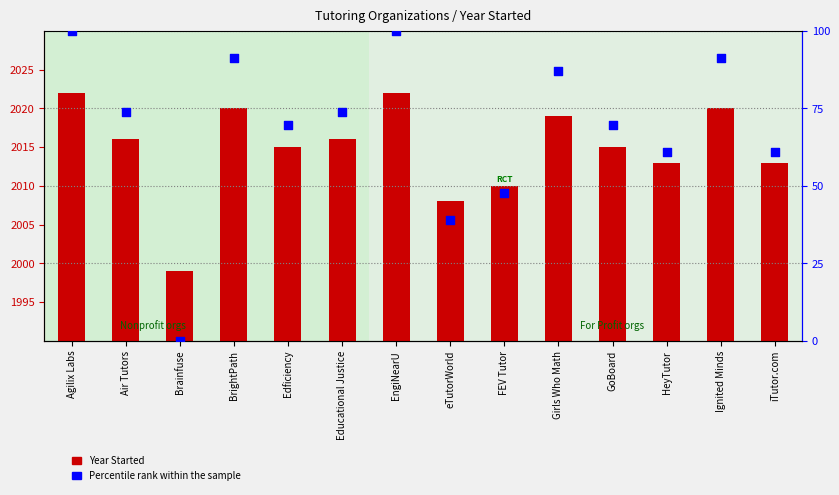

What is the total value across all series at Edficiency?

2084.6